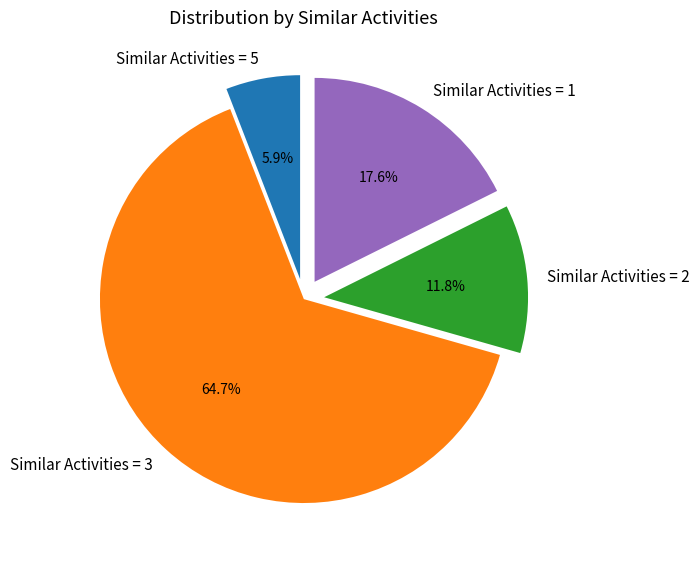

How many slices are in this pie chart?

4